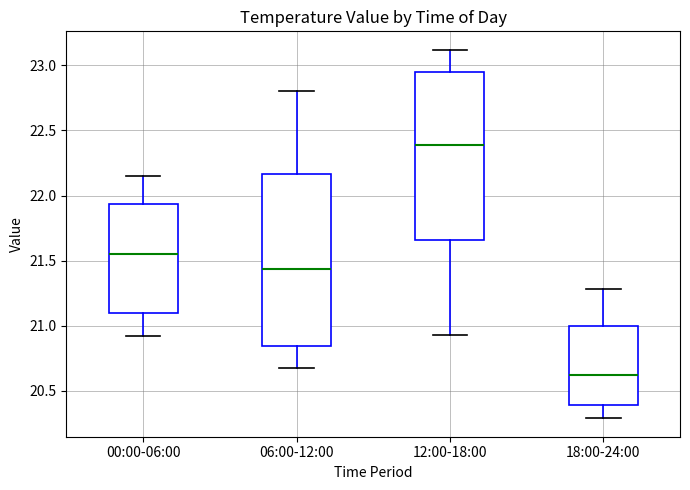

Reading left to right, transcribe this box plot: for each box, give where its median line is, the range the box spans, and where its two whiskers end, as read against the y-axis. The values are not printed on the chart, so give them approximately, as read against the axis.

00:00-06:00: median 21.55, box 21.10 to 21.95, whiskers 20.90 to 22.15
06:00-12:00: median 21.45, box 20.85 to 22.15, whiskers 20.70 to 22.80
12:00-18:00: median 22.40, box 21.65 to 22.95, whiskers 20.95 to 23.10
18:00-24:00: median 20.60, box 20.40 to 21.00, whiskers 20.30 to 21.30